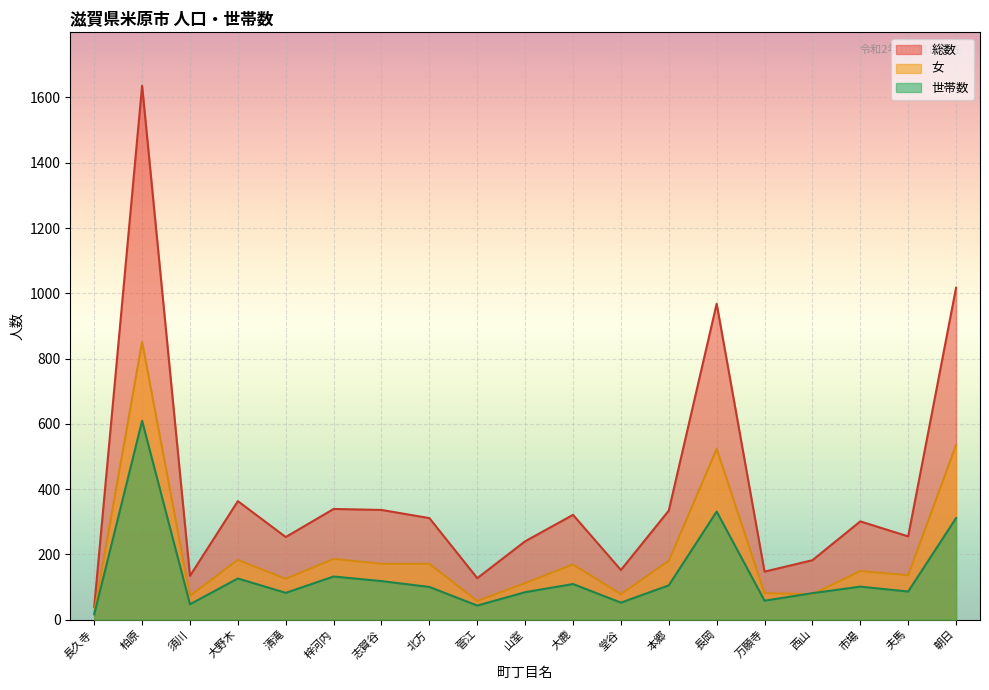

What is the difference between the maximum and minimum values in the 女 series?

830